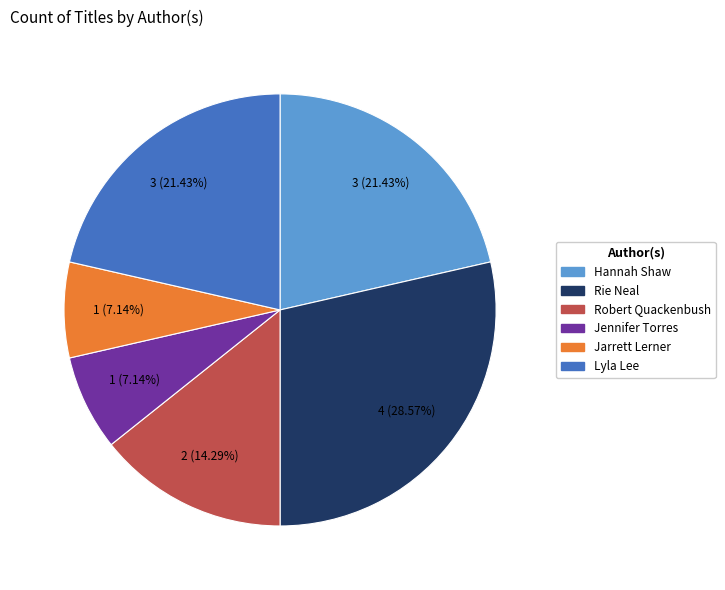

Which slice is the largest?

Rie Neal